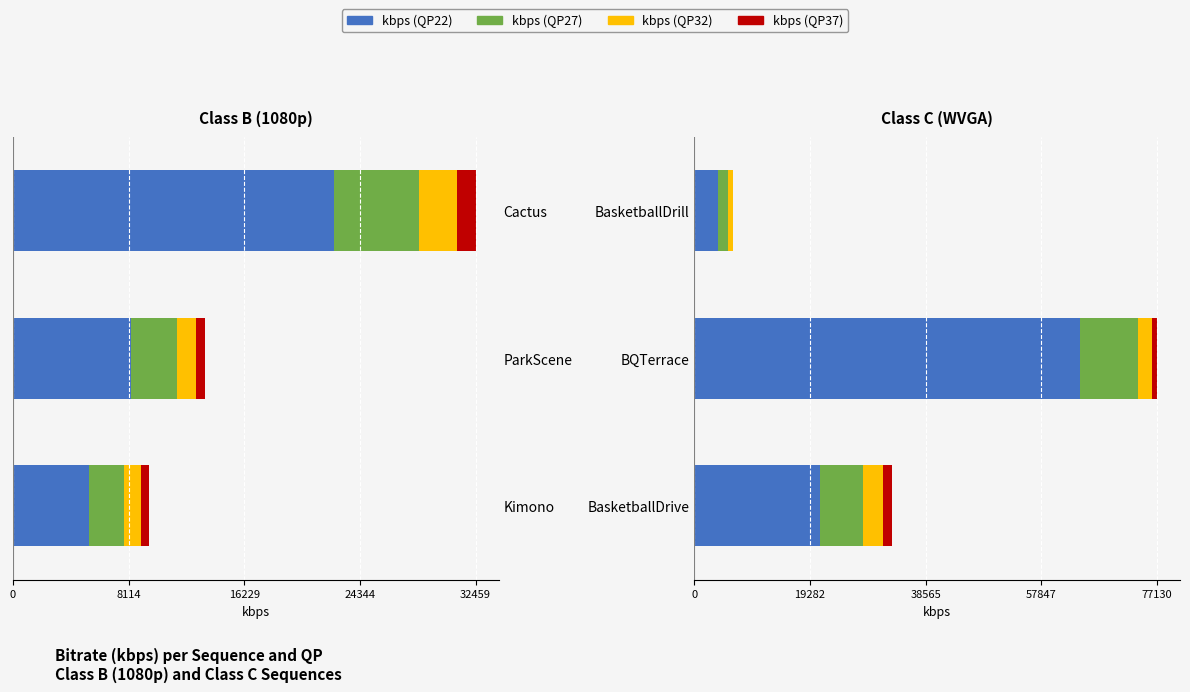

What is the difference between the maximum and minimum values in the kbps (QP27) series?

7832.4